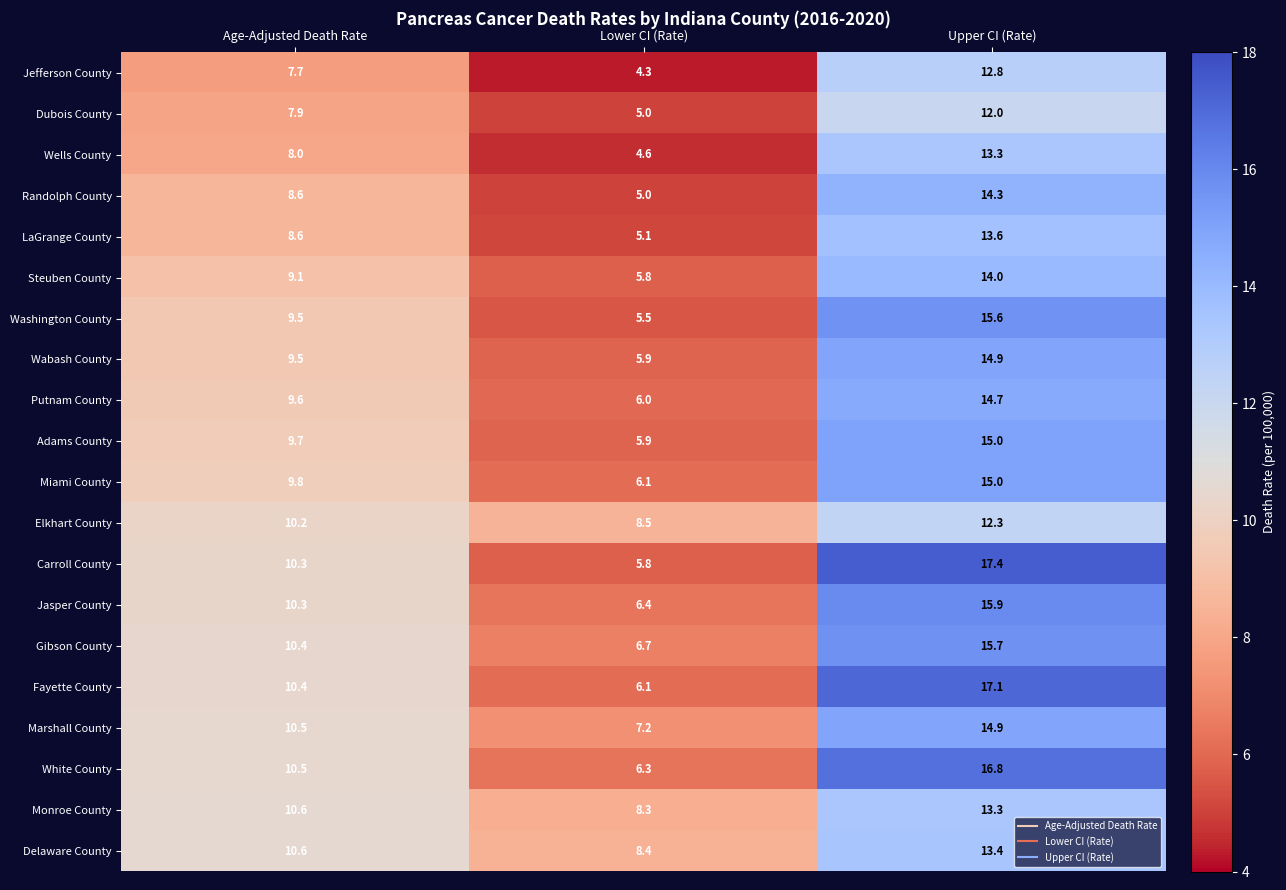

Is the value of Jefferson County at Upper CI (Rate) greater than the value of Steuben County at Upper CI (Rate)?

No